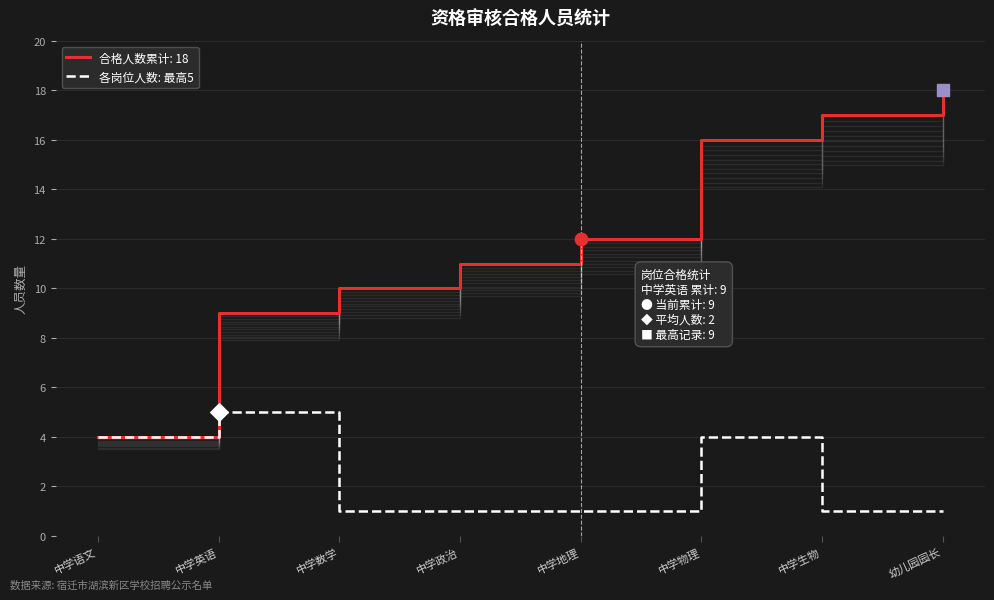

Between 中学语文 and 中学数学, which is larger?

中学语文